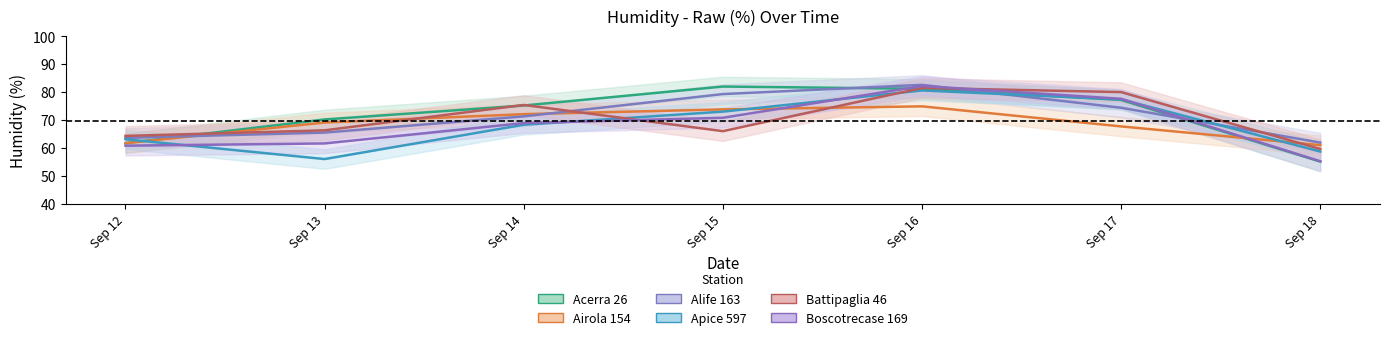

Is the value of Alife 163 at Sep 14 greater than the value of Boscotrecase 169 at Sep 16?

No